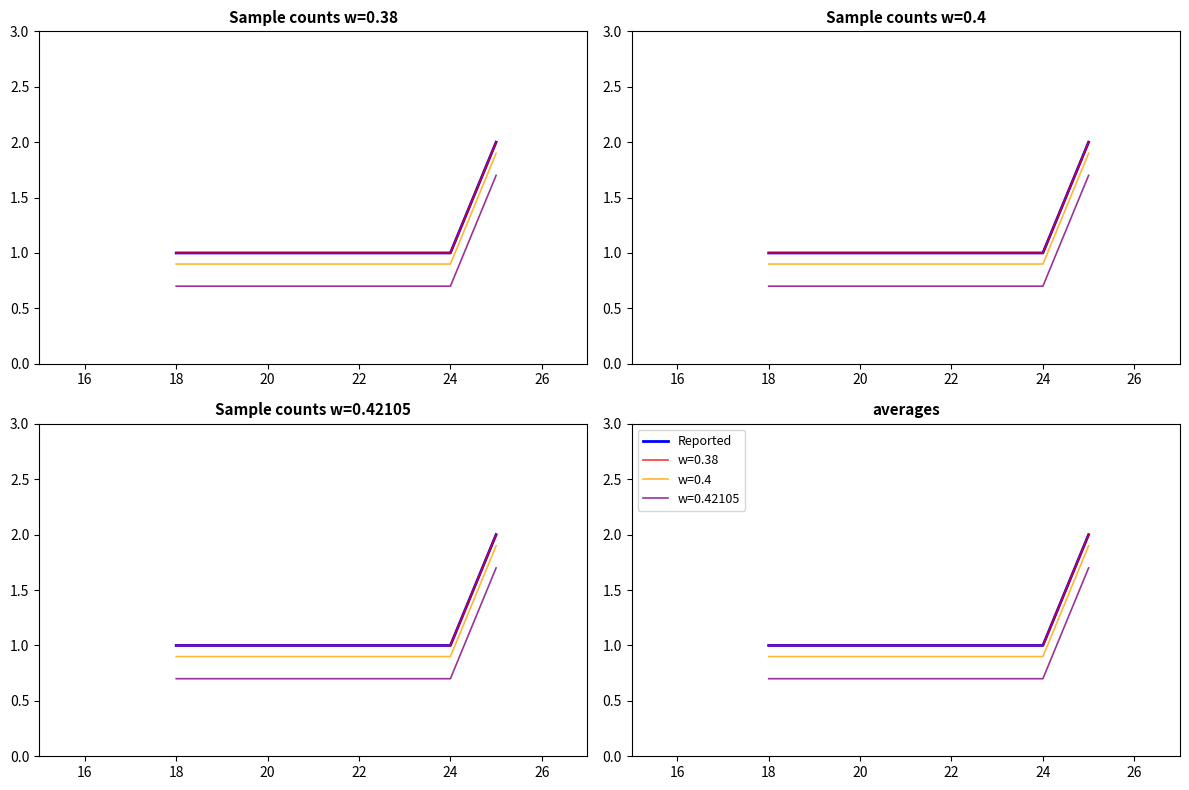

Count the number of categories in the chart.

6